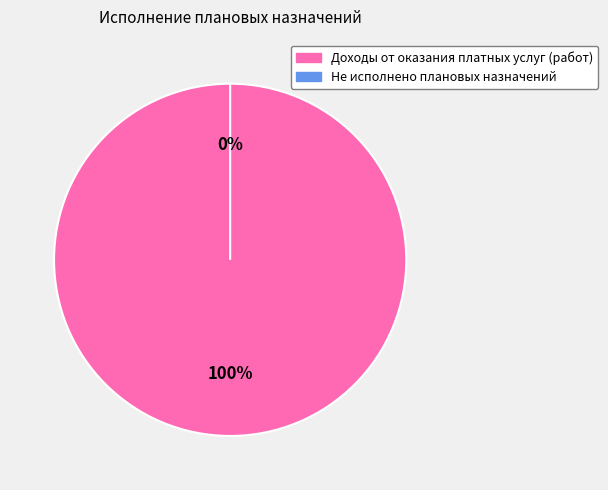

How much of the chart is everything except Не исполнено плановых назначений?

100.0%